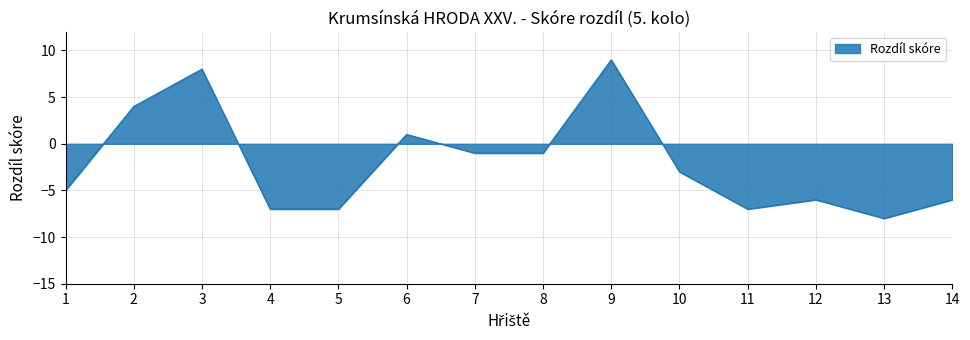

The value at 2 is 4. True or false?

True